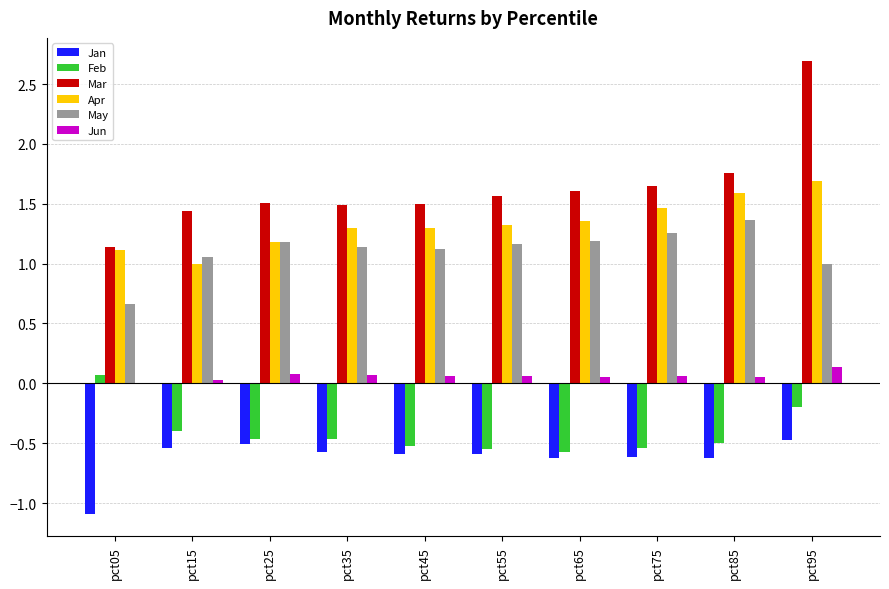

What is the total value across all series at pct15?

2.6